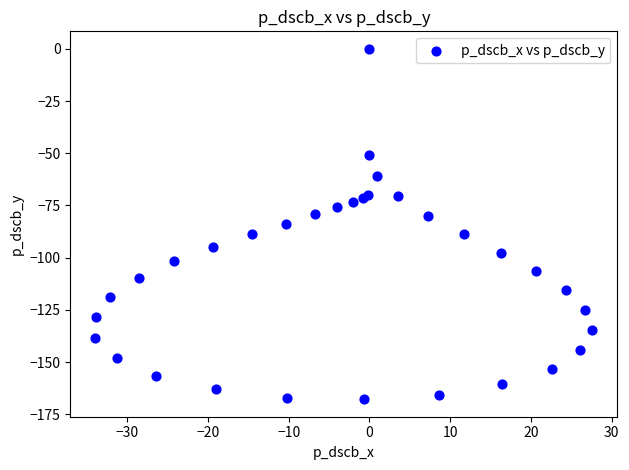

What is the range of X values (max minus min)?

61.6